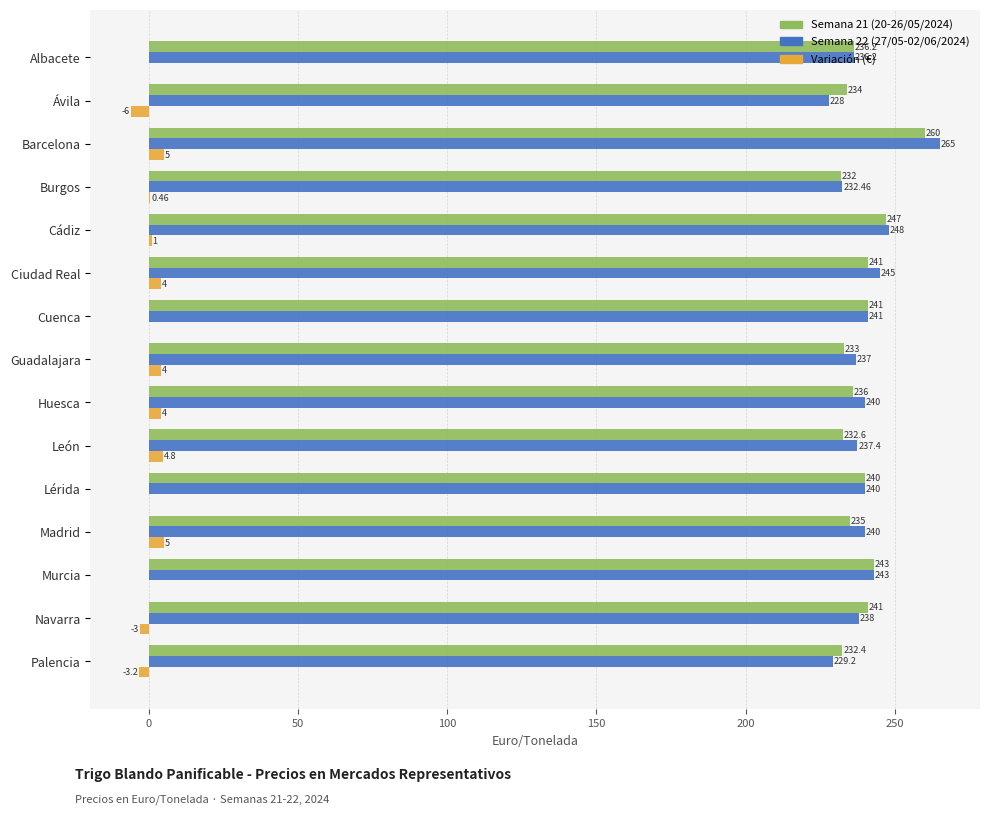

Where is Semana 22 (27/05-02/06/2024) nearest to the value 246?

Ciudad Real